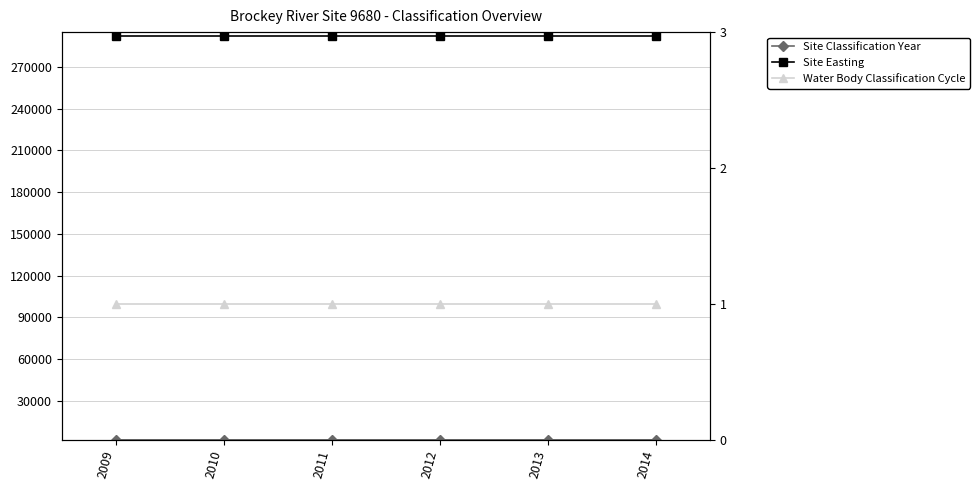

Reading left to right, transcribe all the data shown in this chart.

Site Classification Year: 2009	2010	2011	2012	2013	2014
Site Easting: 292380	292380	292380	292380	292380	292380
Water Body Classification Cycle: 1	1	1	1	1	1